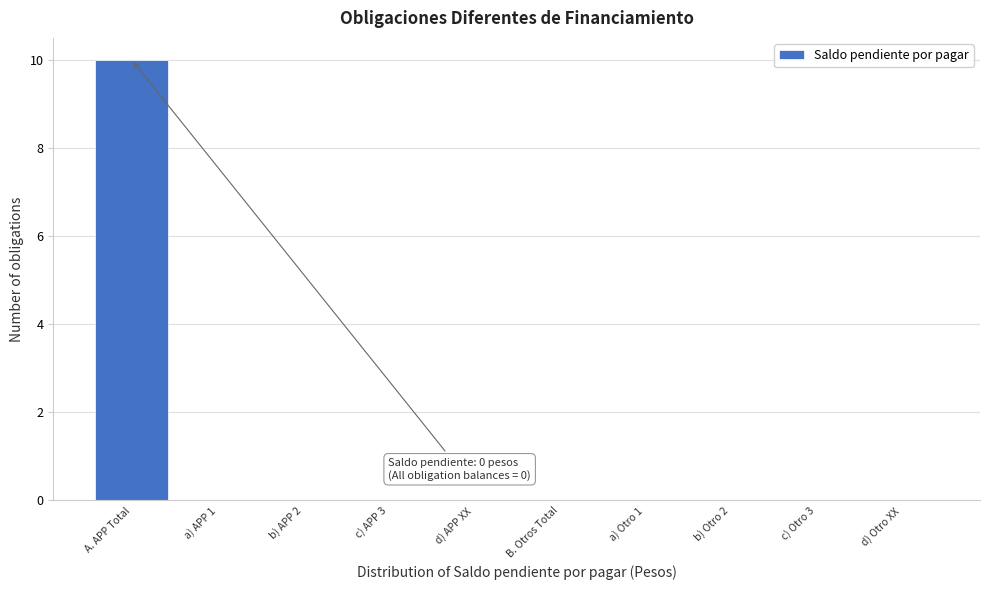

Reading left to right, transcribe all the data shown in this chart.

A. APP Total=10	a) APP 1=0	b) APP 2=0	c) APP 3=0	d) APP XX=0	B. Otros Total=0	a) Otro 1=0	b) Otro 2=0	c) Otro 3=0	d) Otro XX=0